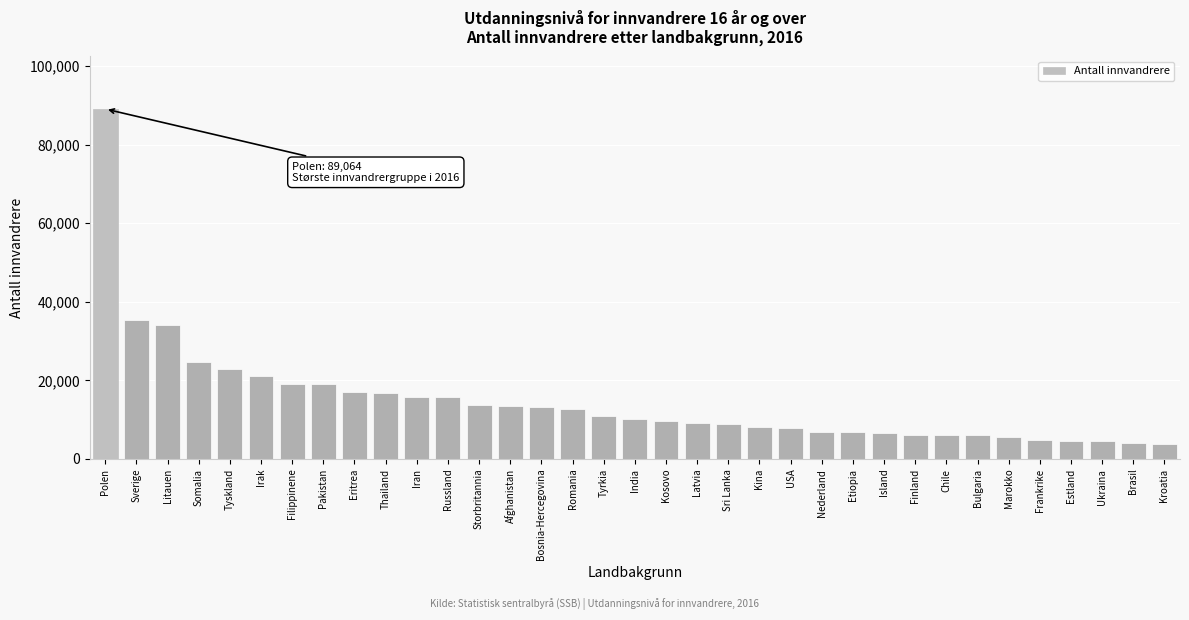

What is the average value?

14715